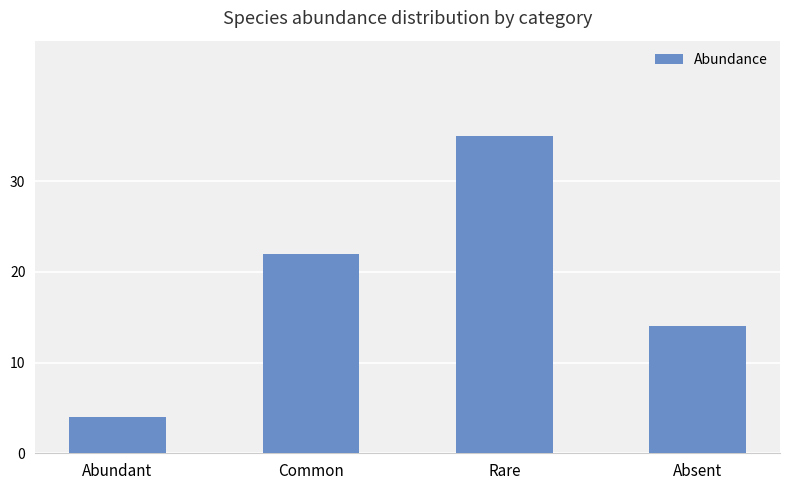

Reading left to right, list all the values displayed in this chart.

4	22	35	14